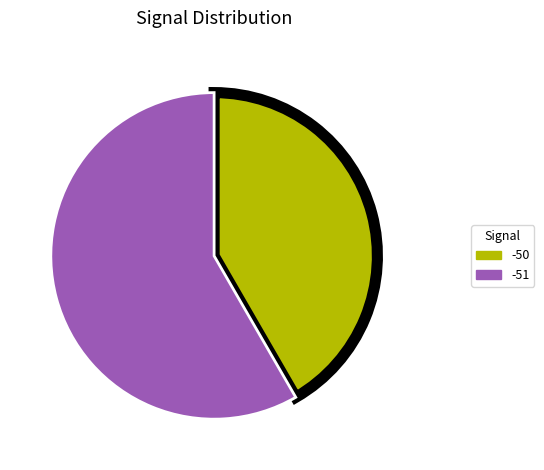

Does -51 account for over 50% of the chart?

Yes